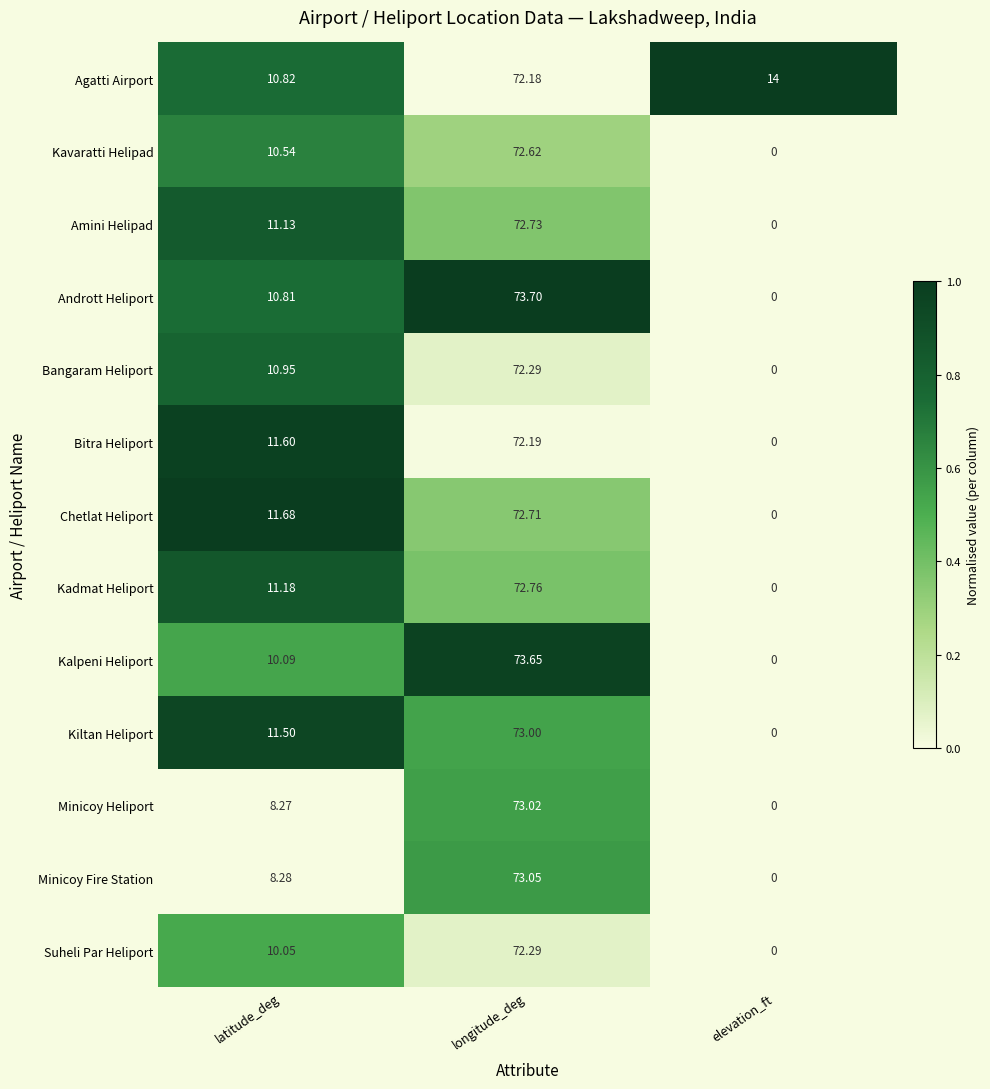

What is the total value across all series at latitude_deg?

136.9